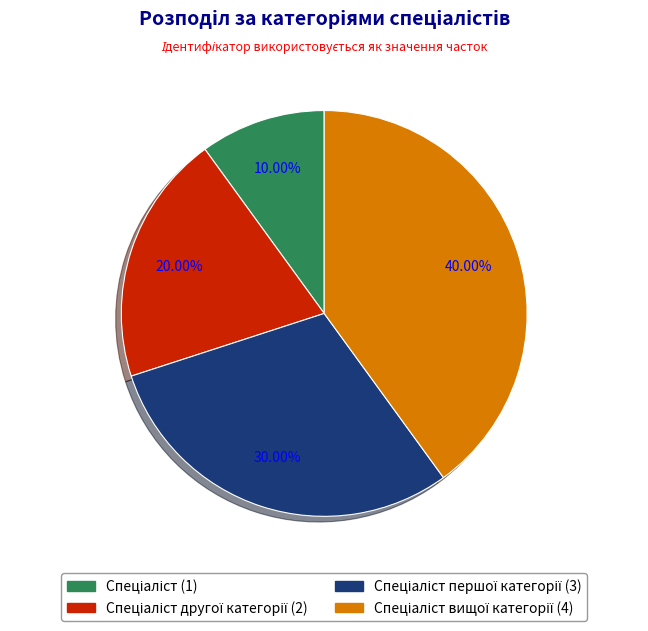

Is there a majority slice in this chart?

No